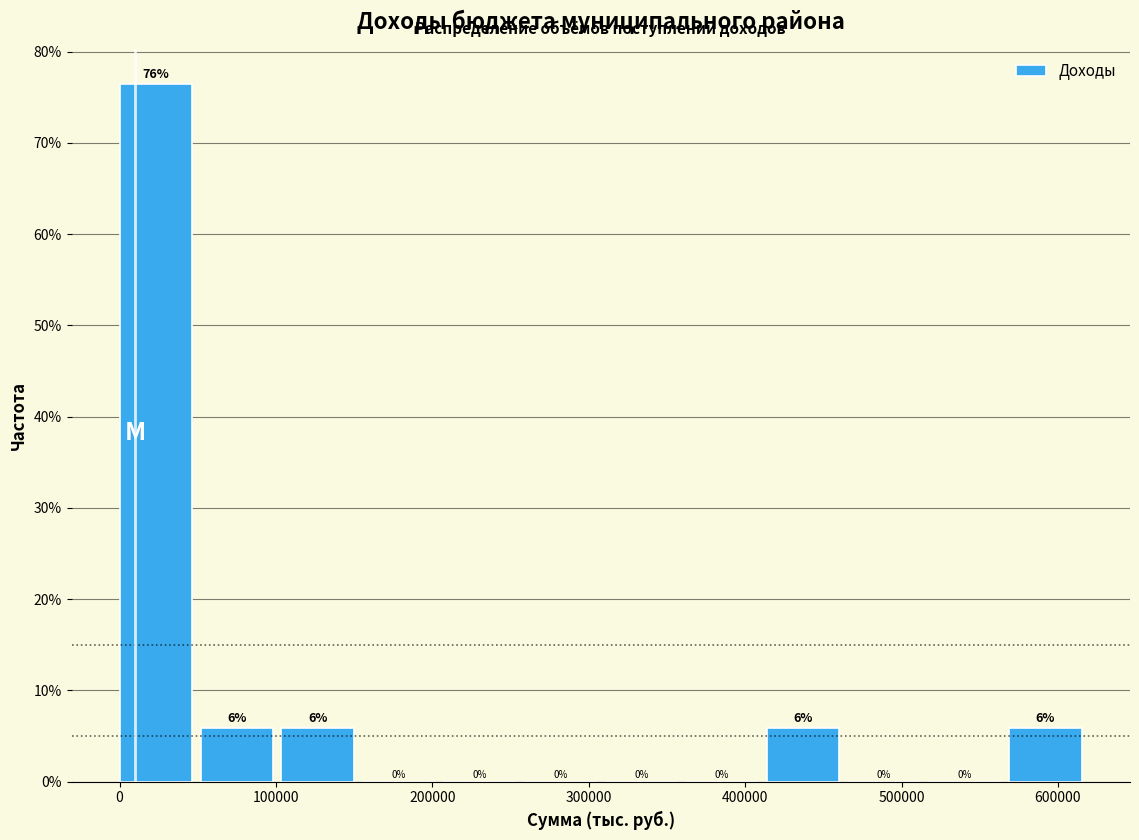

Over which range of the x-axis is the bar tallest?

0 to 50000